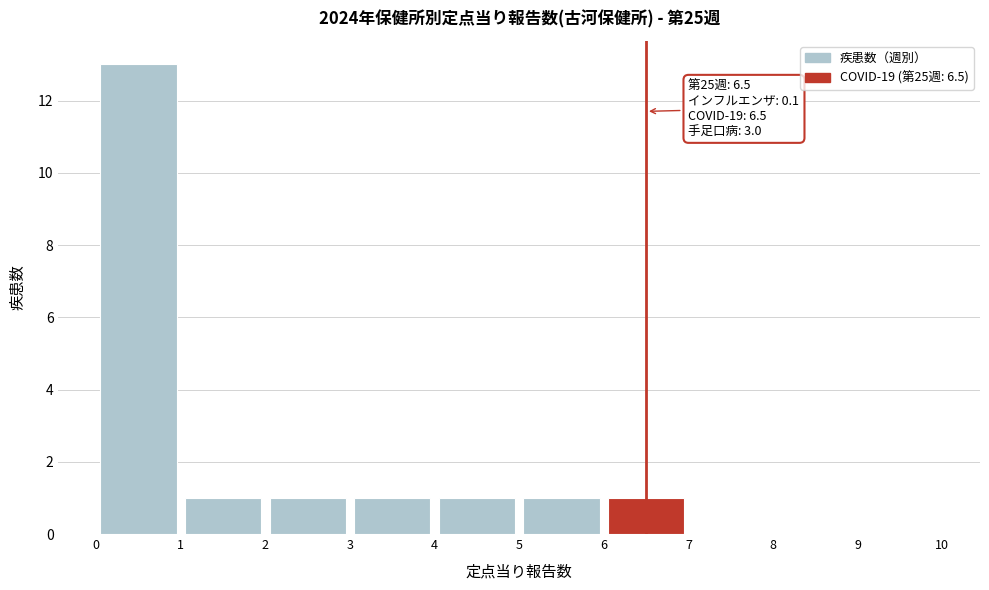

Over which range of the x-axis is the bar tallest?

0 to 1